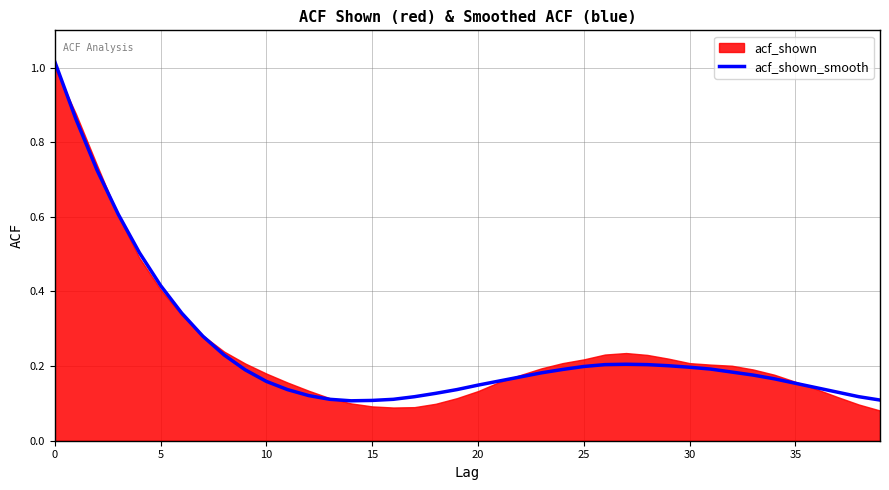

True or false: acf_shown_smooth has a value of 0.2 at 30.

True